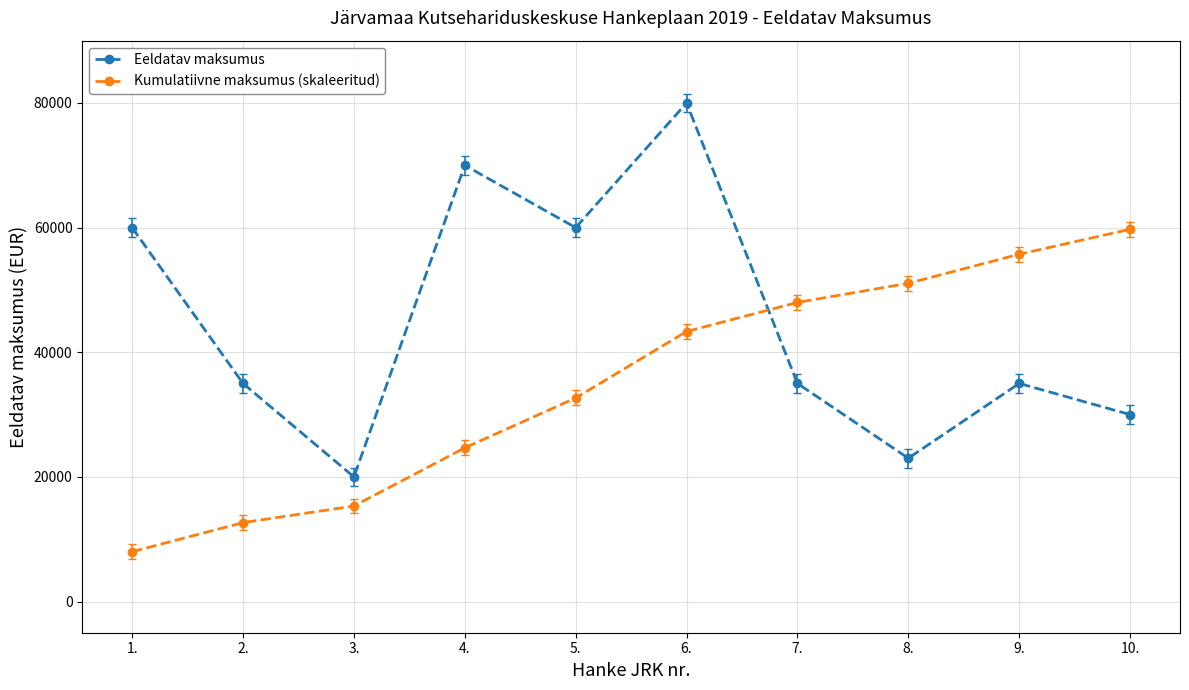

Reading right to left, what are all the values shown in this chart?

Eeldatav maksumus: 10.=30000.0	9.=35000.0	8.=23000.0	7.=35000.0	6.=80000.0	5.=60000.0	4.=70000.0	3.=20000.0	2.=35000.0	1.=60000.0
Kumulatiivne maksumus (skaleeritud): 10.=59733.3	9.=55733.3	8.=51066.7	7.=48000.0	6.=43333.3	5.=32666.7	4.=24666.7	3.=15333.3	2.=12666.7	1.=8000.0